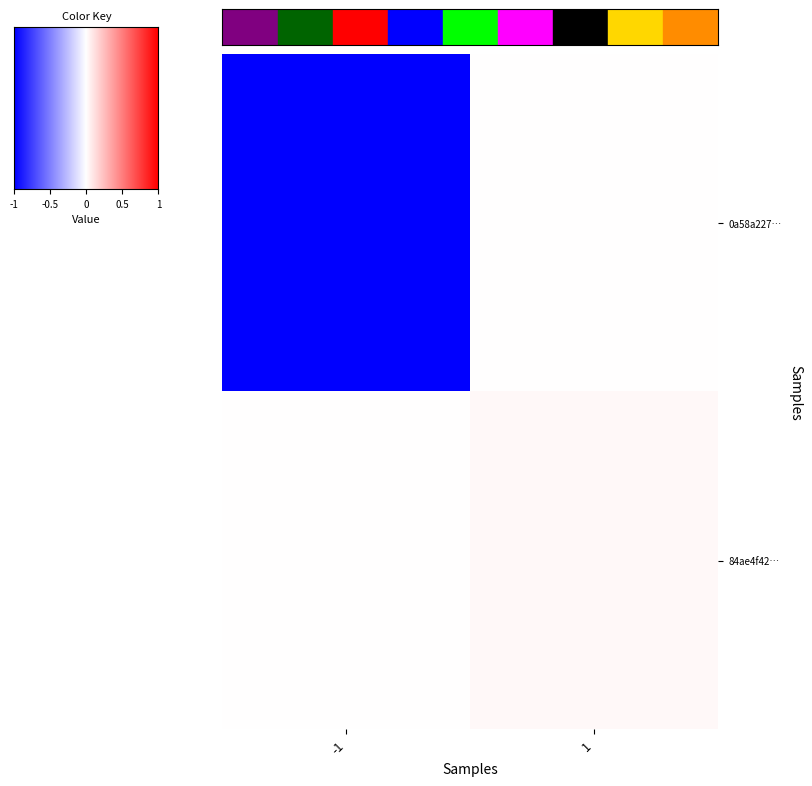

Which series has the largest range (max minus min)?

0a58a227…